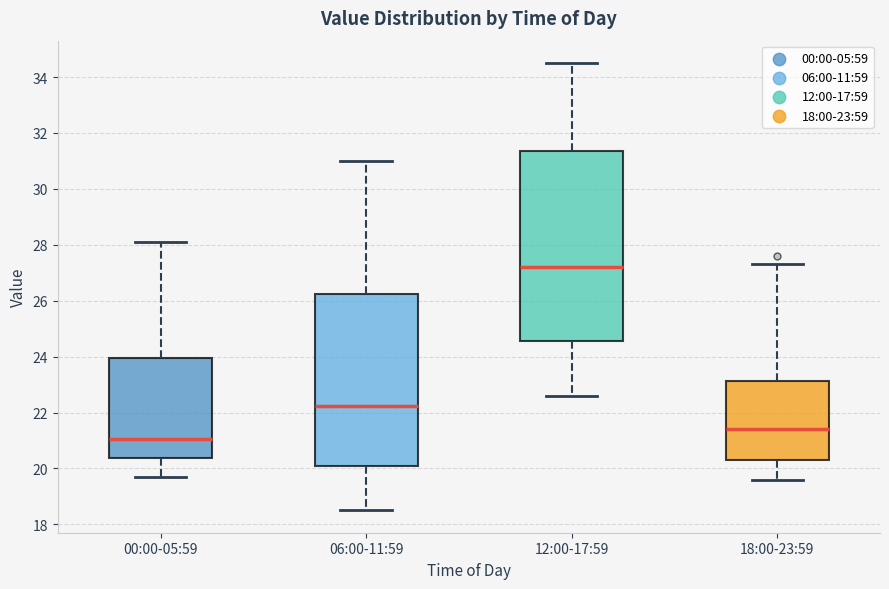

Where is the upper edge of the box for 06:00-11:59 on the y-axis? The values are not printed on the chart, so give them approximately, as read against the axis.

26.2